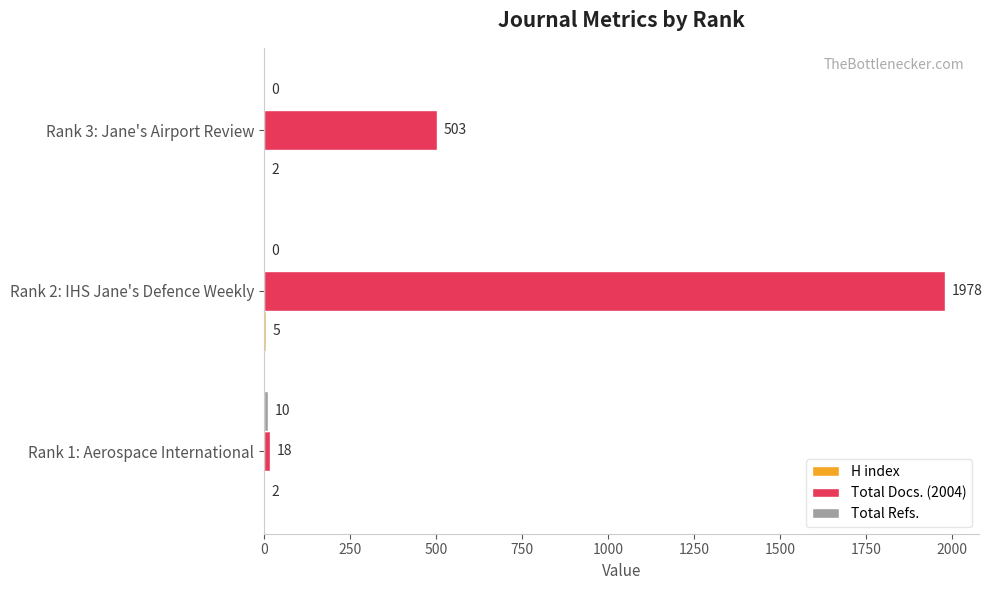

What is the maximum value shown in the chart?

1978